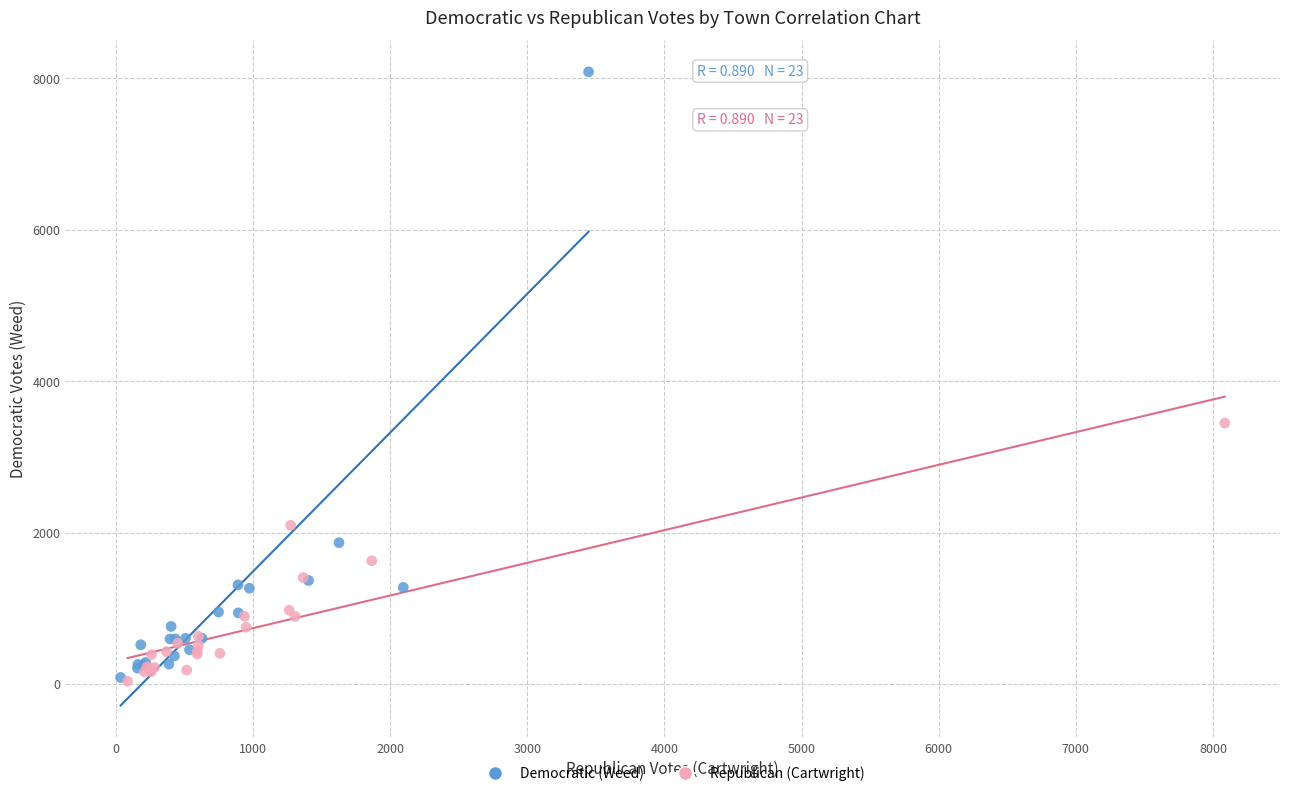

Which series has the largest Y range (max minus min)?

Democratic (Weed)